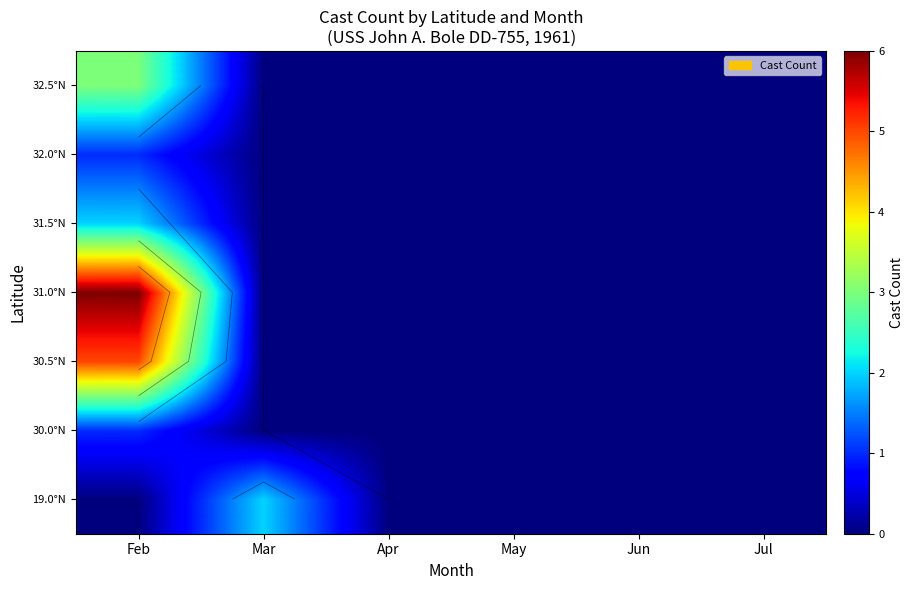

What is the sum of all 30.5°N values?

5